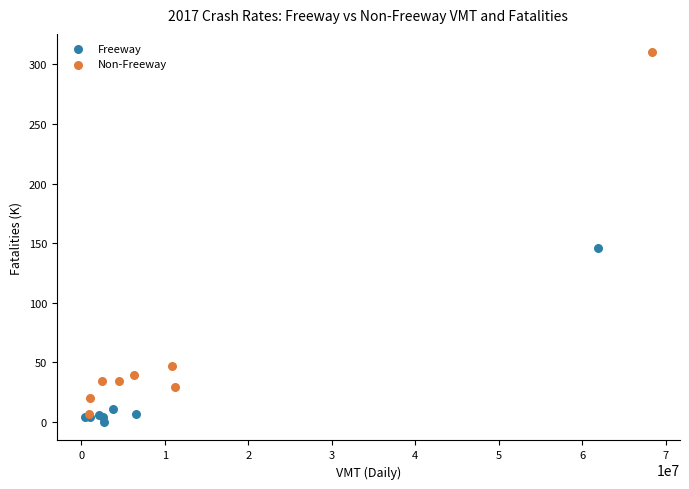

Which series has the largest Y range (max minus min)?

Non-Freeway